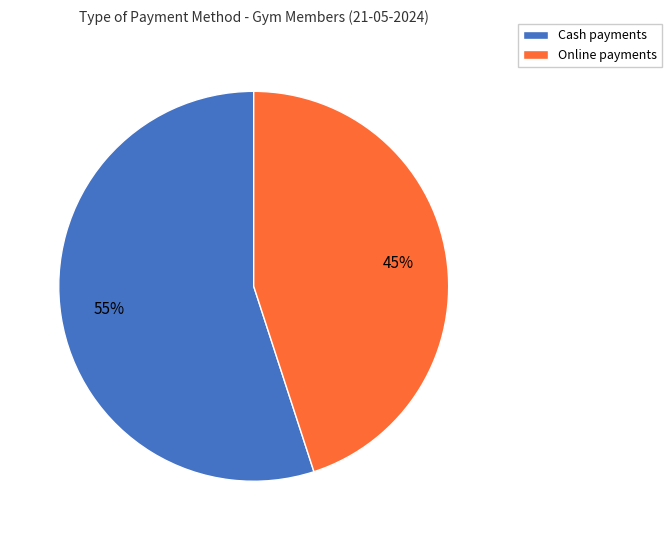

Does any single category account for the majority?

Yes